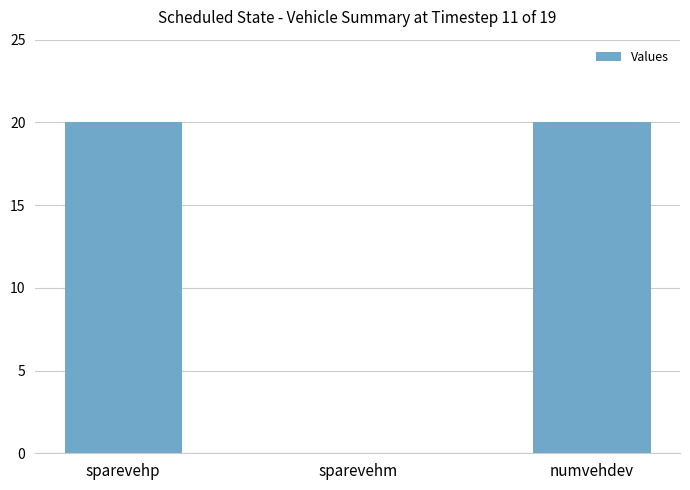

What is the maximum value shown in the chart?

20